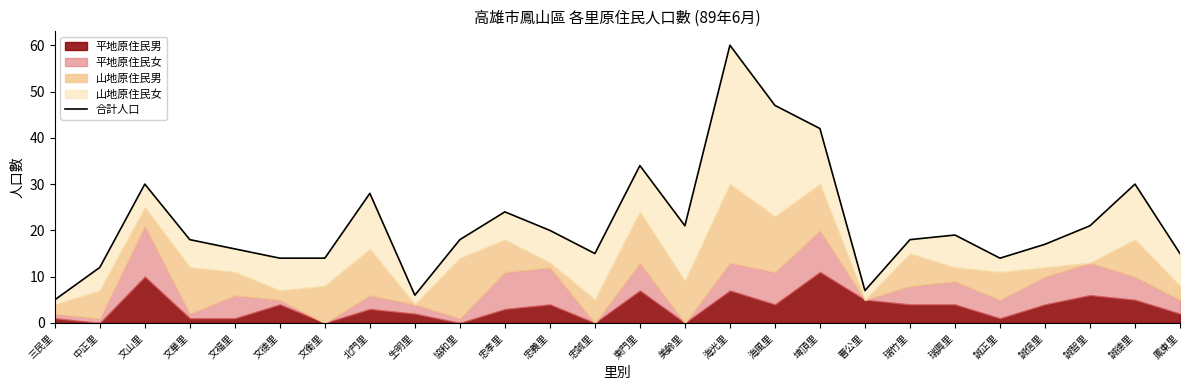

Reading left to right, what are all the values shown in this chart?

三民里=5	中正里=12	文山里=30	文華里=18	文福里=16	文德里=14	文衡里=14	北門里=28	生明里=6	協和里=18	忠孝里=24	忠義里=20	忠誠里=15	東門里=34	美齡里=21	海光里=60	海風里=47	埤頂里=42	曹公里=7	瑞竹里=18	瑞興里=19	誠正里=14	誠信里=17	誠智里=21	誠德里=30	鳳東里=15